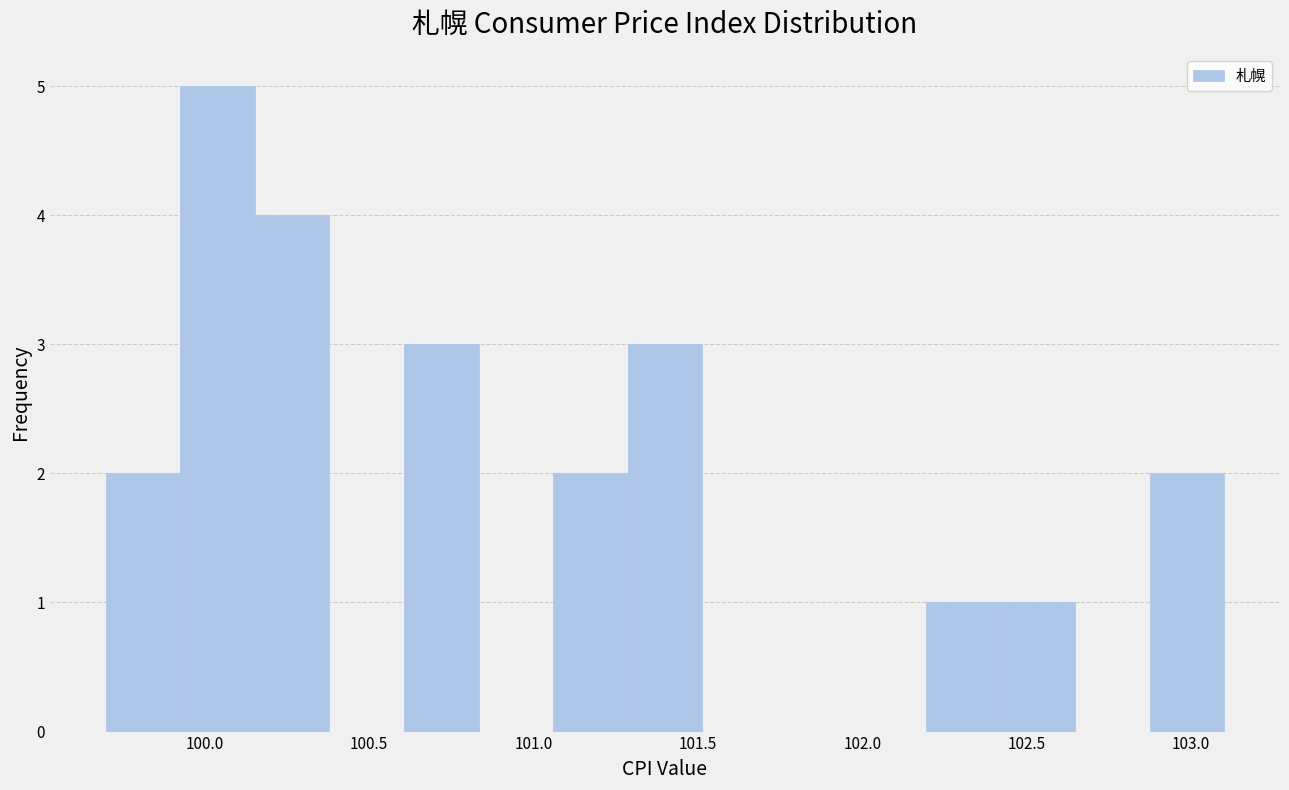

Reading left to right, transcribe this chart: for each bar, give the range it covers on the x-axis and its height. Neither the bar edges nor the heights are printed on the chart, so give them approximately, as read against the axes.

99.70 to 99.95: 2
99.95 to 100.15: 5
100.15 to 100.40: 4
100.40 to 100.60: 0
100.60 to 100.85: 3
100.85 to 101.05: 0
101.05 to 101.30: 2
101.30 to 101.50: 3
101.50 to 101.75: 0
101.75 to 101.95: 0
101.95 to 102.20: 0
102.20 to 102.40: 1
102.40 to 102.65: 1
102.65 to 102.85: 0
102.85 to 103.10: 2